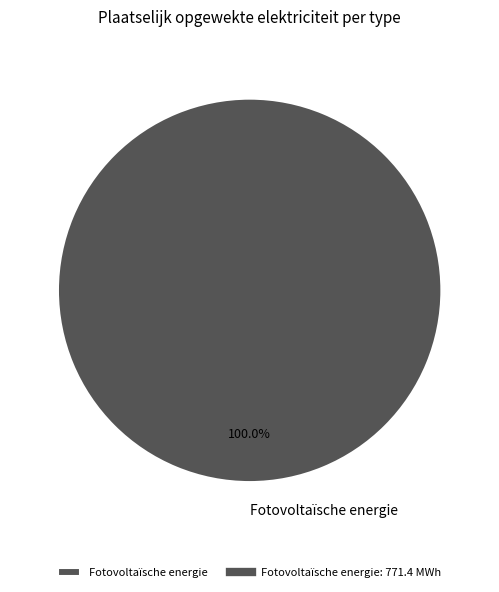

Rank the categories by value from lowest to highest.

Fotovoltaïsche energie